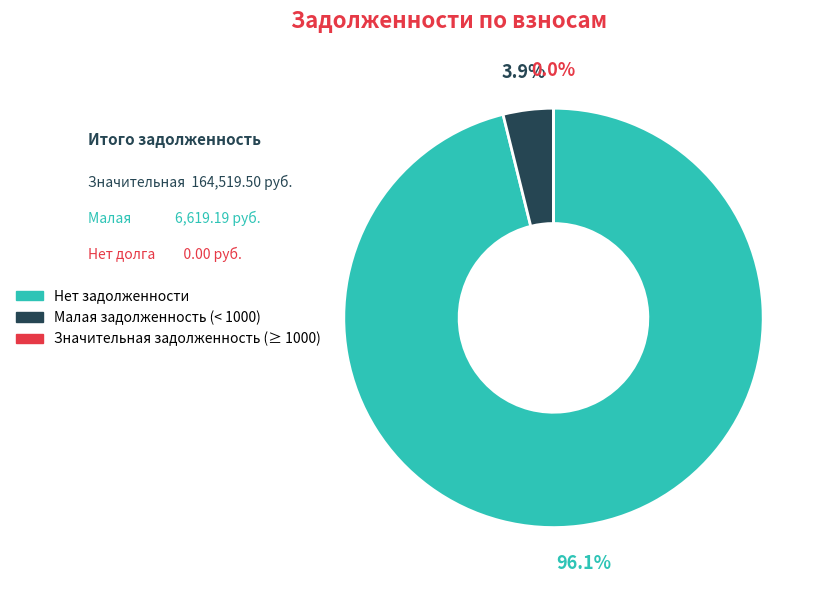

Is there any slice that represents more than half of the pie?

Yes